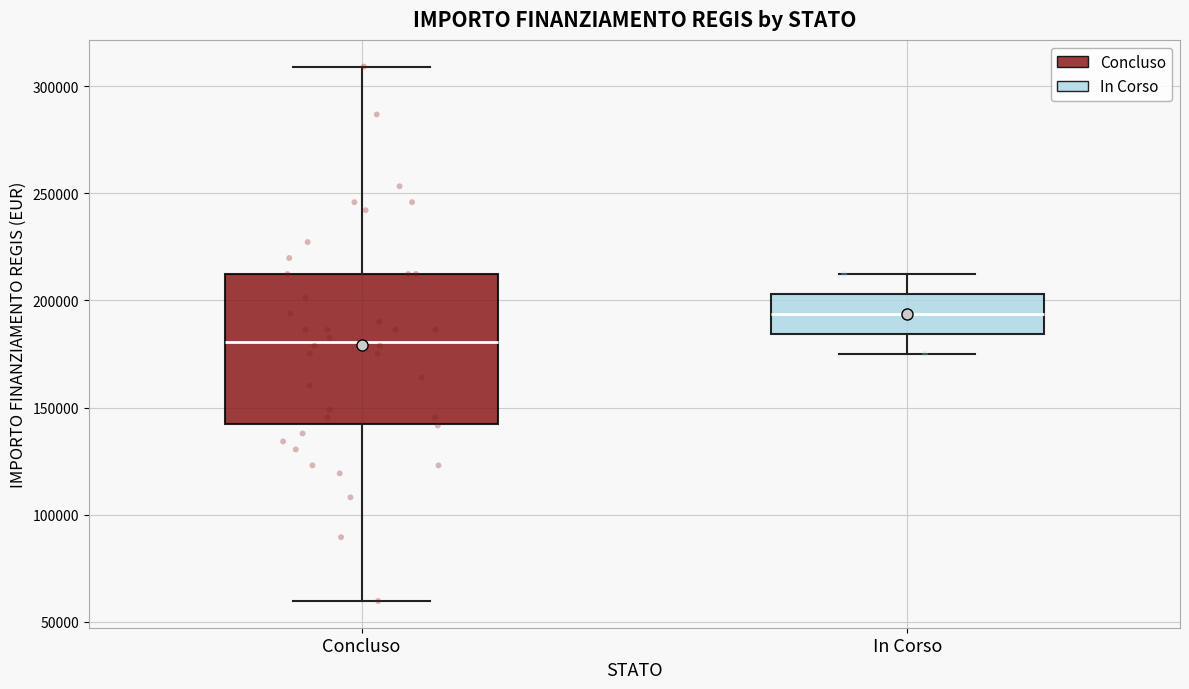

Reading left to right, read every box against the y-axis: the position of its median line, the range the box covers, and the ends of its whiskers. The values are not printed on the chart, so give them approximately, as read against the axis.

Concluso: median 180000, box 145000 to 210000, whiskers 60000 to 310000
In Corso: median 195000, box 185000 to 205000, whiskers 175000 to 210000